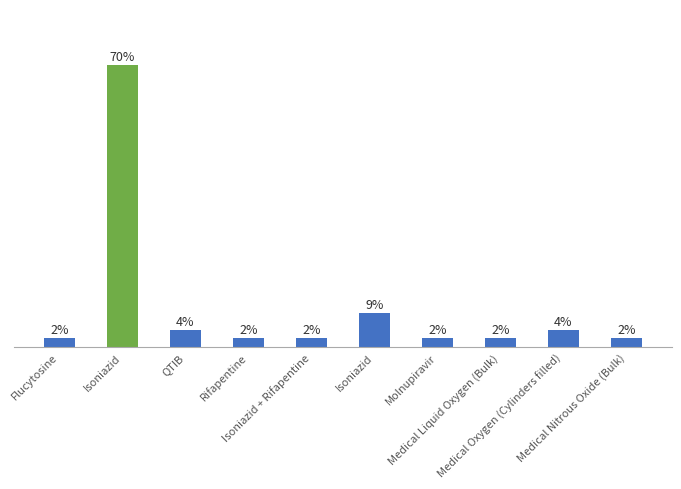

Is it true that the value at Medical Liquid Oxygen (Bulk) is 0.0?

False